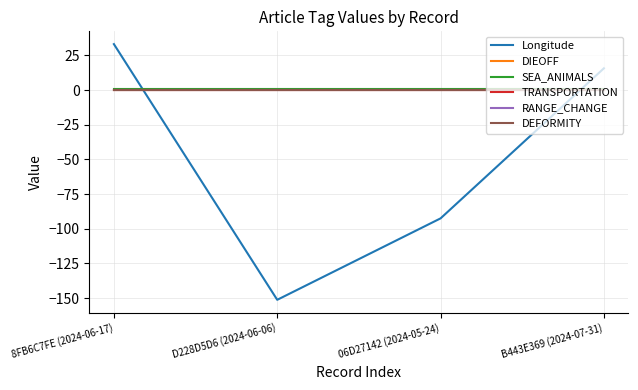

Does the chart have visible grid lines?

Yes